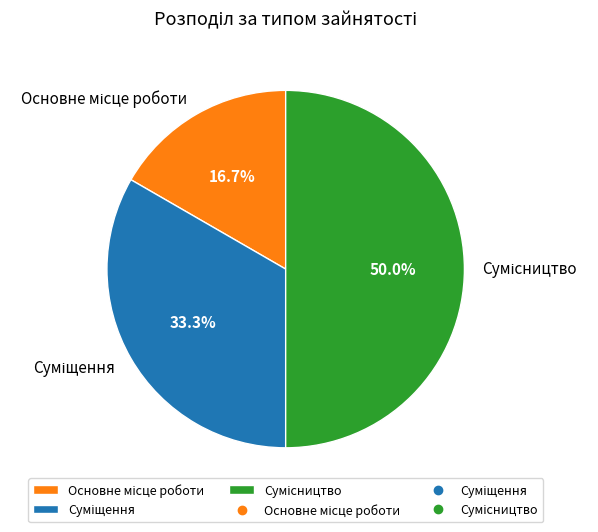

The Основне місце роботи slice represents 17% of the pie. True or false?

True